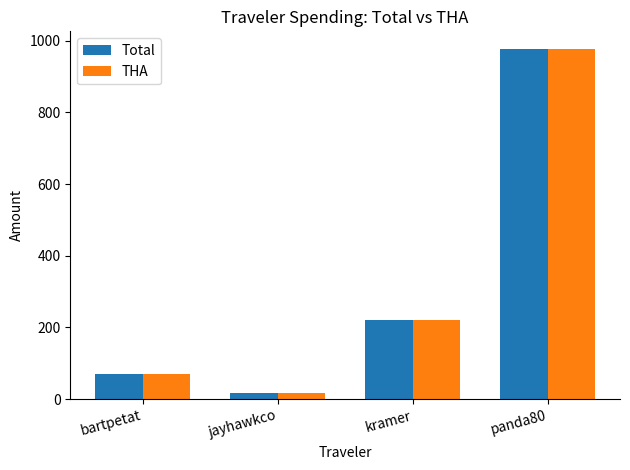

Rank the categories by THA value from highest to lowest.

panda80, kramer, bartpetat, jayhawkco